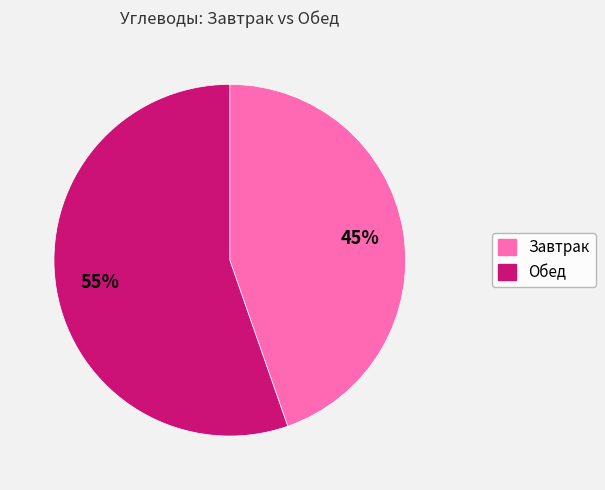

Does any single category account for the majority?

Yes